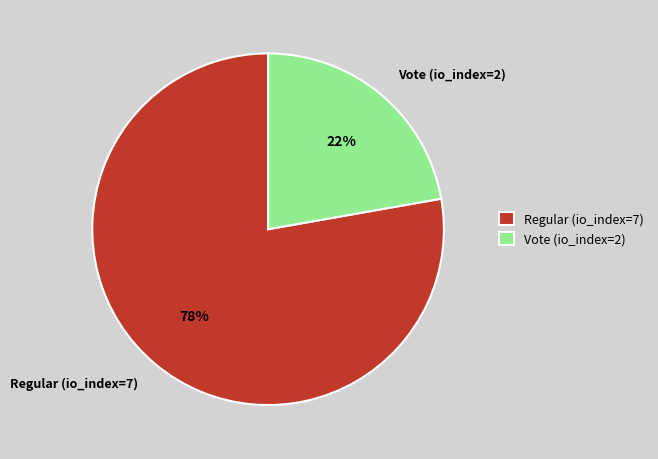

Is there any slice that represents more than half of the pie?

Yes